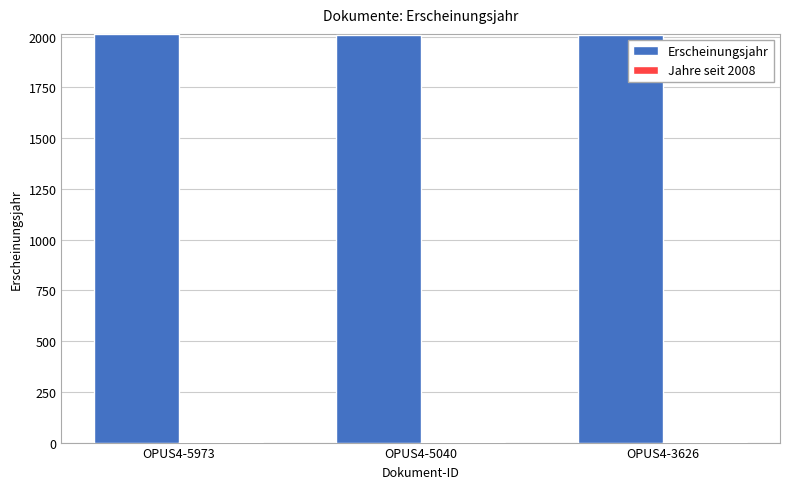

How many distinct data groups are displayed?

2